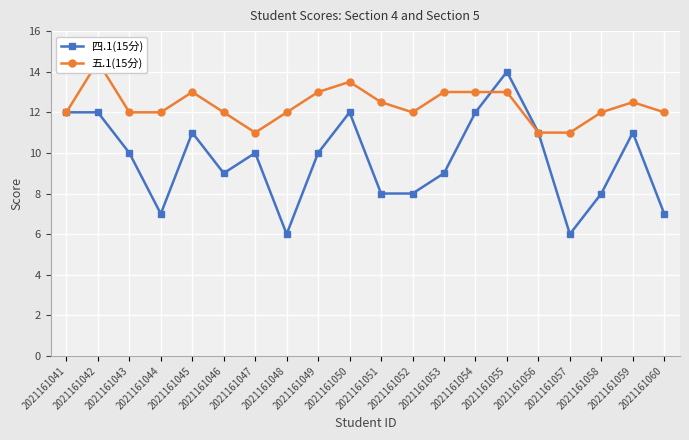

Is it true that 五.1(15分) equals 12.0 at 2021161041?

True